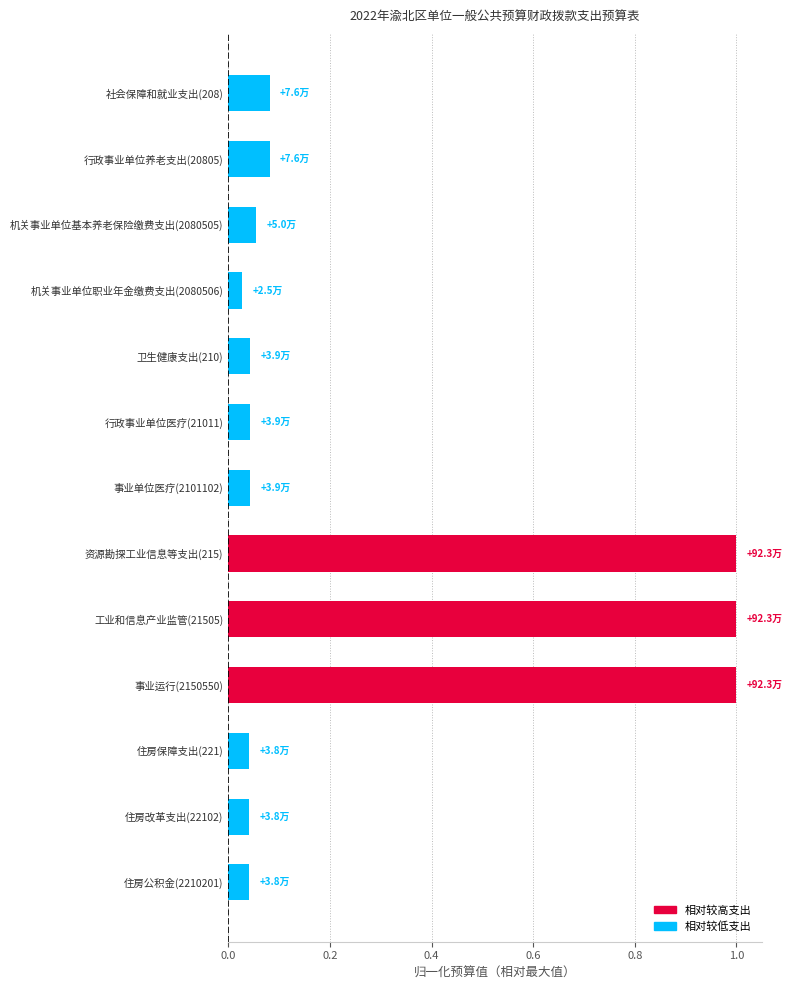

What is the maximum value shown in the chart?

1.0